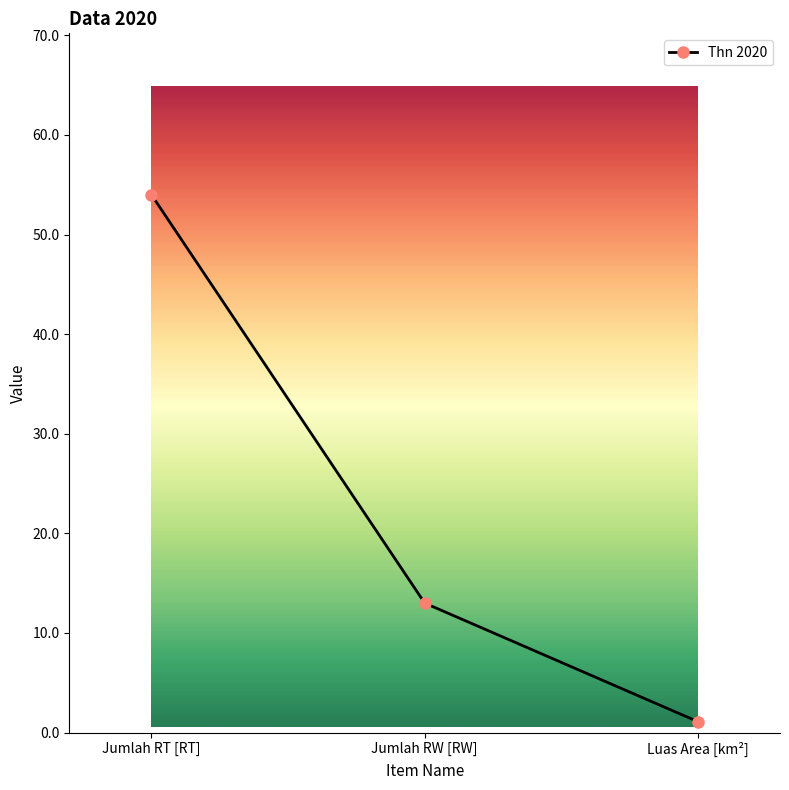

What position from the left is Jumlah RW [RW]?

2